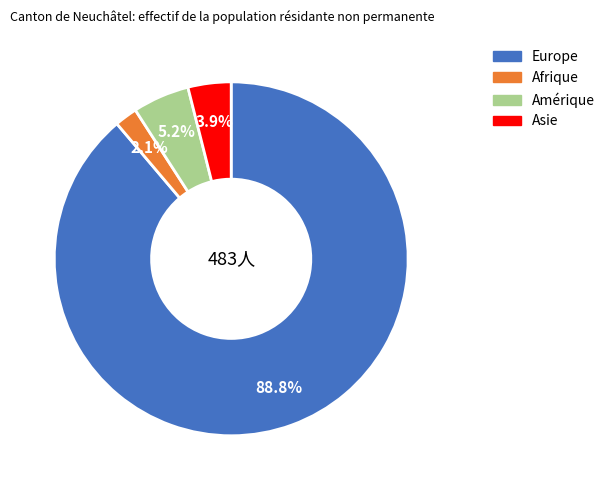

What percentage is the Amérique slice, to the nearest percent?

5%